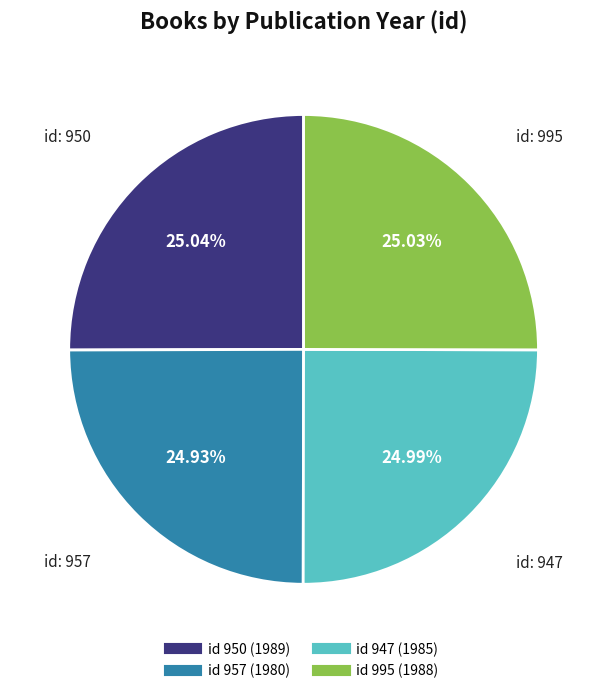

Is there a majority slice in this chart?

No